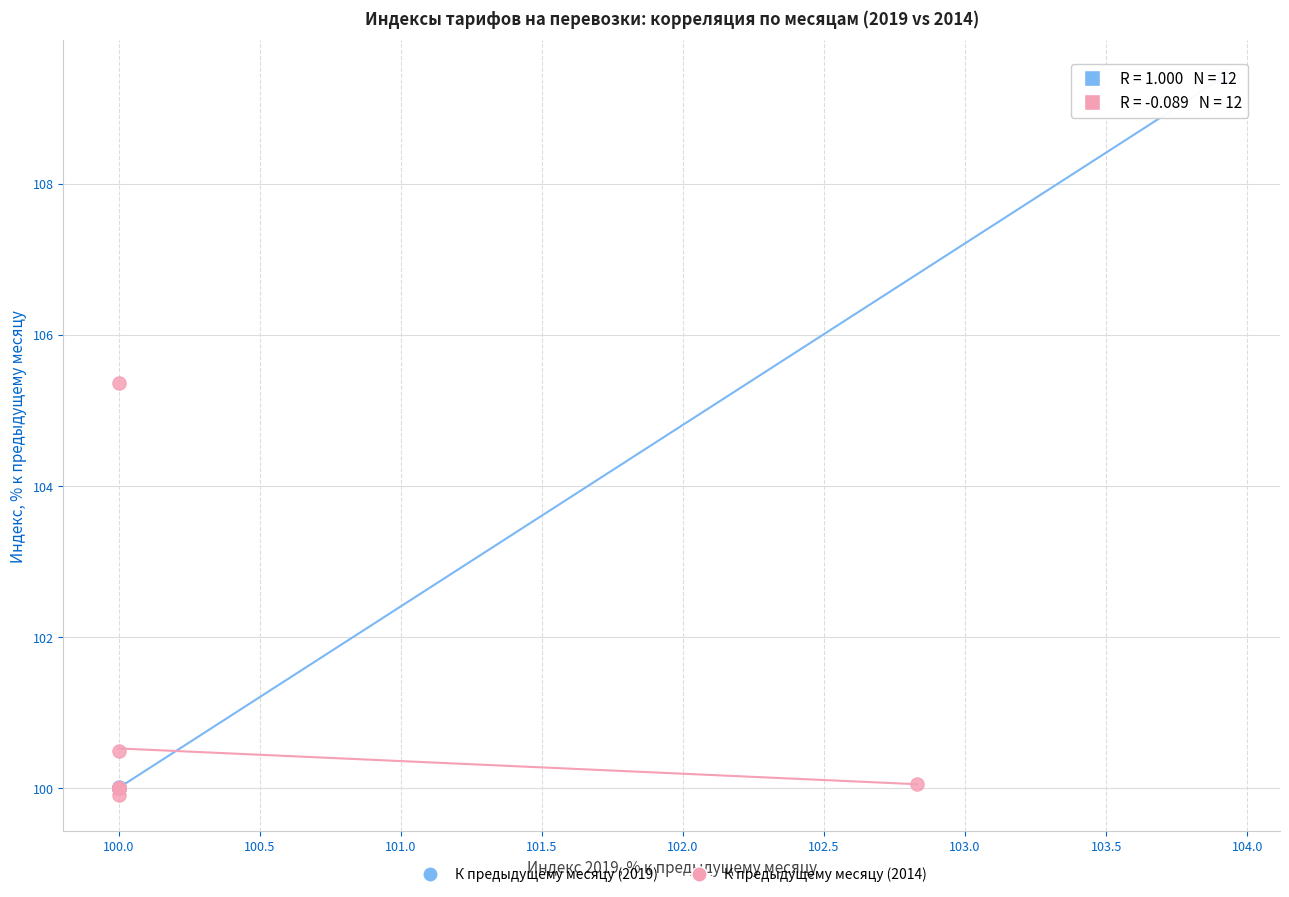

Which series reaches the maximum Y coordinate?

К предыдущему месяцу (2019)